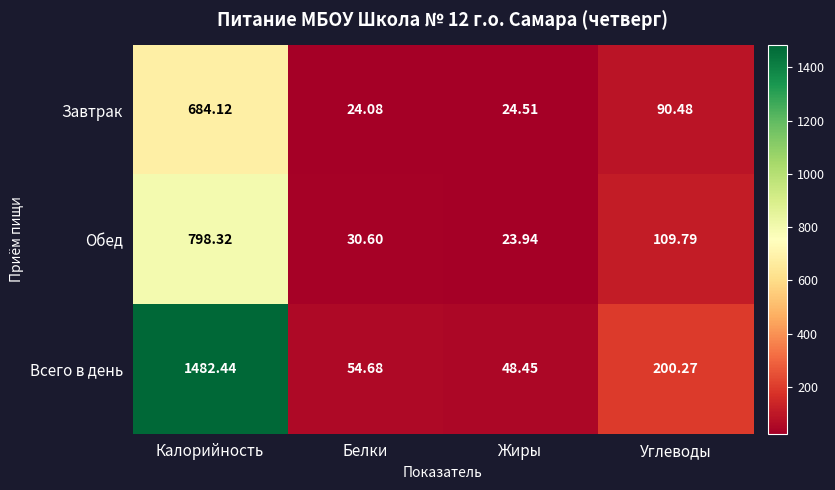

At which category is the sum across all series the highest?

Калорийность